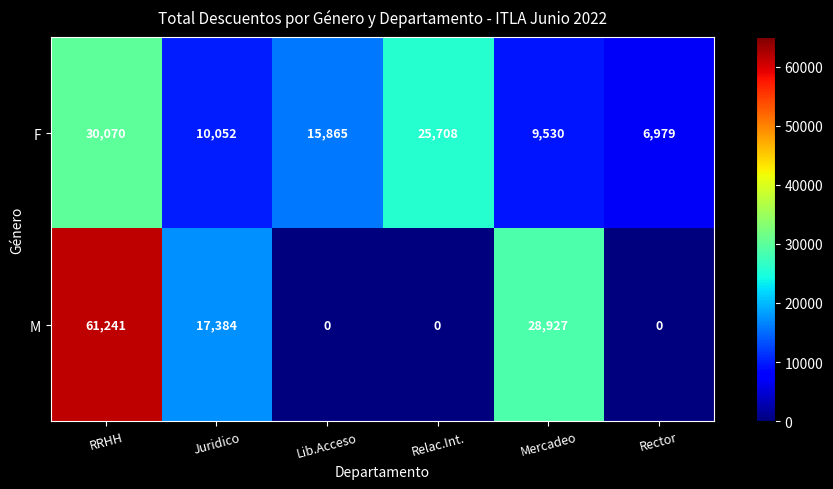

What is the difference between the M values at Mercadeo and Lib.Acceso?

28927